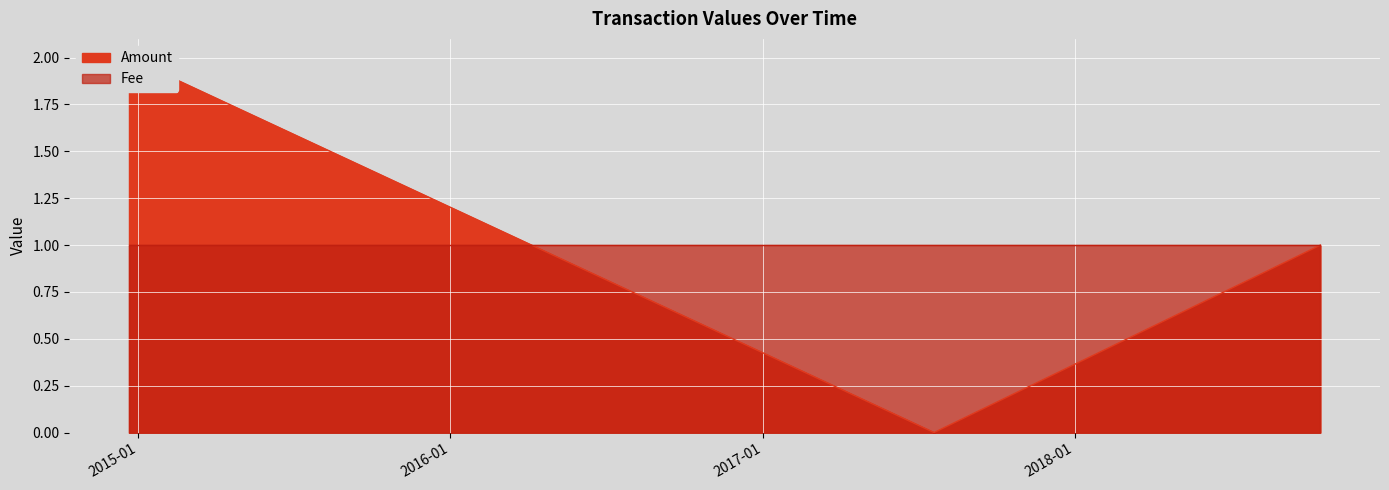

Does the chart display data point markers on the line(s)?

No